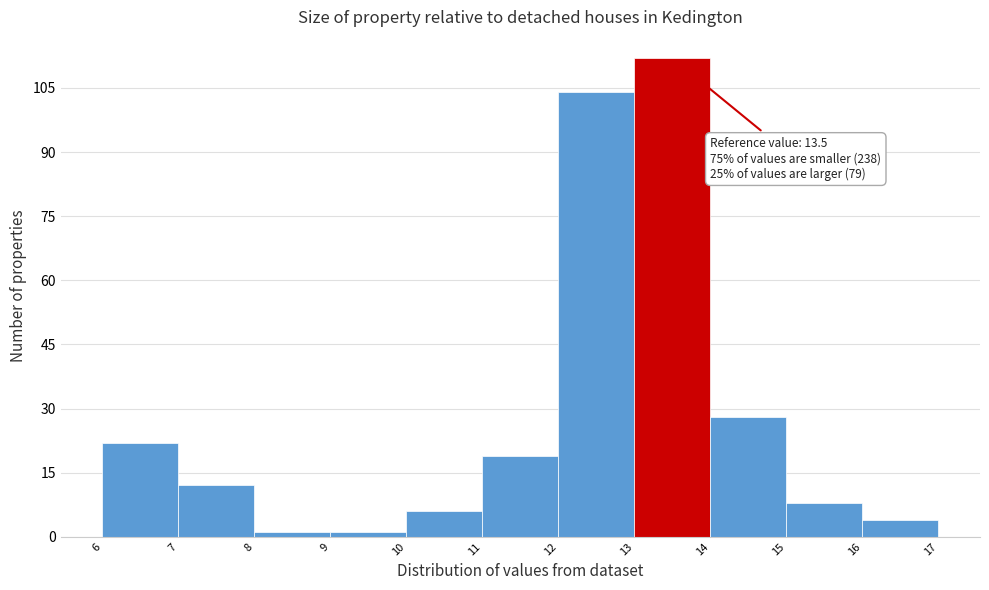

Which range on the x-axis has the tallest bar?

13 to 14